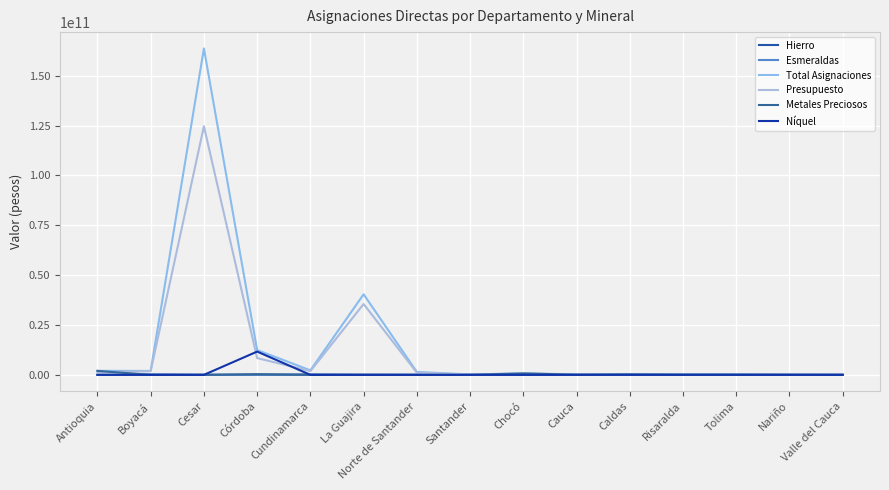

Reading left to right, transcribe all the data shown in this chart.

Hierro: Antioquia=0.0	Boyacá=104711627.7	Cesar=0.0	Córdoba=0.0	Cundinamarca=92079196.8	La Guajira=126914.2	Norte de Santander=0.0	Santander=0.0	Chocó=0.0	Cauca=89454.7	Caldas=0.0	Risaralda=0.0	Tolima=0.0	Nariño=0.0	Valle del Cauca=0.0
Esmeraldas: Antioquia=0.0	Boyacá=138808717.5	Cesar=0.0	Córdoba=0.0	Cundinamarca=138808717.5	La Guajira=0.0	Norte de Santander=0.0	Santander=0.0	Chocó=0.0	Cauca=0.0	Caldas=0.0	Risaralda=0.0	Tolima=0.0	Nariño=0.0	Valle del Cauca=0.0
Total Asignaciones: Antioquia=2025858687.0	Boyacá=1963606334.6	Cesar=163636906566.2	Córdoba=12440439564.1	Cundinamarca=2252333755.8	La Guajira=40378991163.5	Norte de Santander=1462390352.9	Santander=199376327.2	Chocó=687378926.9	Cauca=113089259.9	Caldas=236923905.9	Risaralda=113732884.5	Tolima=117207088.8	Nariño=56507867.2	Valle del Cauca=32179333.2
Presupuesto: Antioquia=1231067165.1	Boyacá=1855936169.1	Cesar=124615111988.4	Córdoba=8406405050.2	Cundinamarca=1886819268.9	La Guajira=35511260353.7	Norte de Santander=1105843931.2	Santander=107452590.5	Chocó=807296449.1	Cauca=206106008.4	Caldas=205458549.3	Risaralda=14308077.7	Tolima=49811981.3	Nariño=370375401.6	Valle del Cauca=47379161.6
Metales Preciosos: Antioquia=1978350589.5	Boyacá=0.0	Cesar=0.0	Córdoba=348807011.5	Cundinamarca=0.0	La Guajira=25375993.2	Norte de Santander=0.0	Santander=7335381.2	Chocó=687378926.9	Cauca=88992590.3	Caldas=236923905.9	Risaralda=113732884.5	Tolima=117207088.8	Nariño=56507867.2	Valle del Cauca=17502596.7
Níquel: Antioquia=0.0	Boyacá=0.0	Cesar=0.0	Córdoba=11662450337.0	Cundinamarca=0.0	La Guajira=0.0	Norte de Santander=0.0	Santander=0.0	Chocó=0.0	Cauca=0.0	Caldas=0.0	Risaralda=0.0	Tolima=0.0	Nariño=0.0	Valle del Cauca=0.0